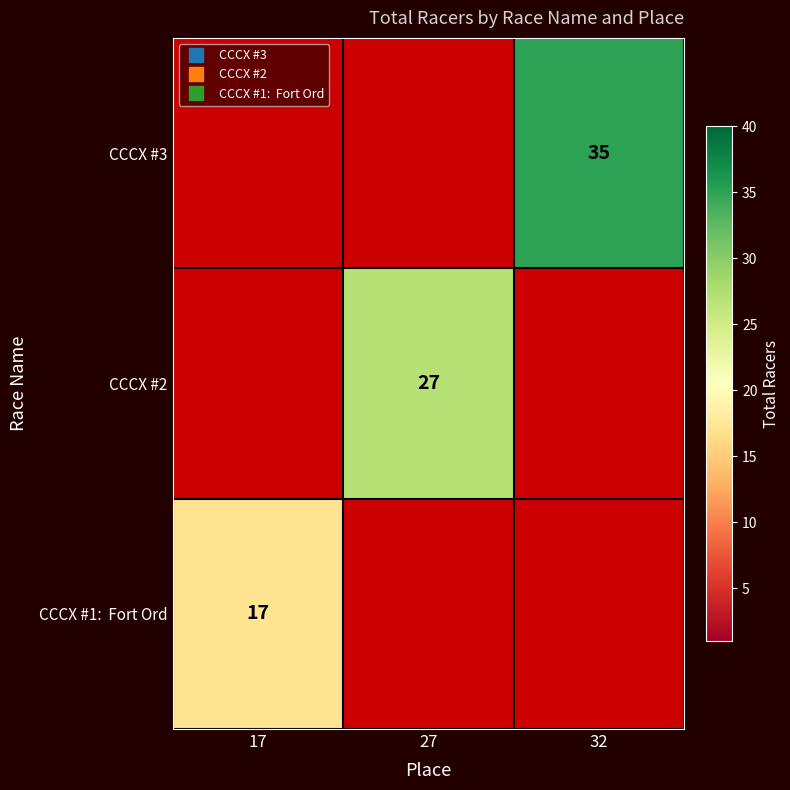

What is the minimum value for CCCX #1: Fort Ord?

17.0